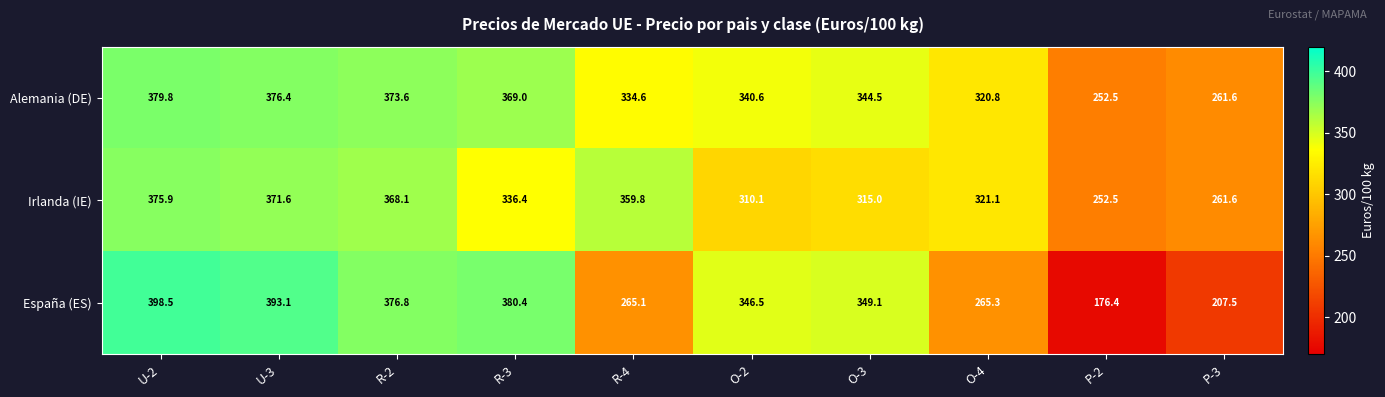

How many data points does each series have?

10